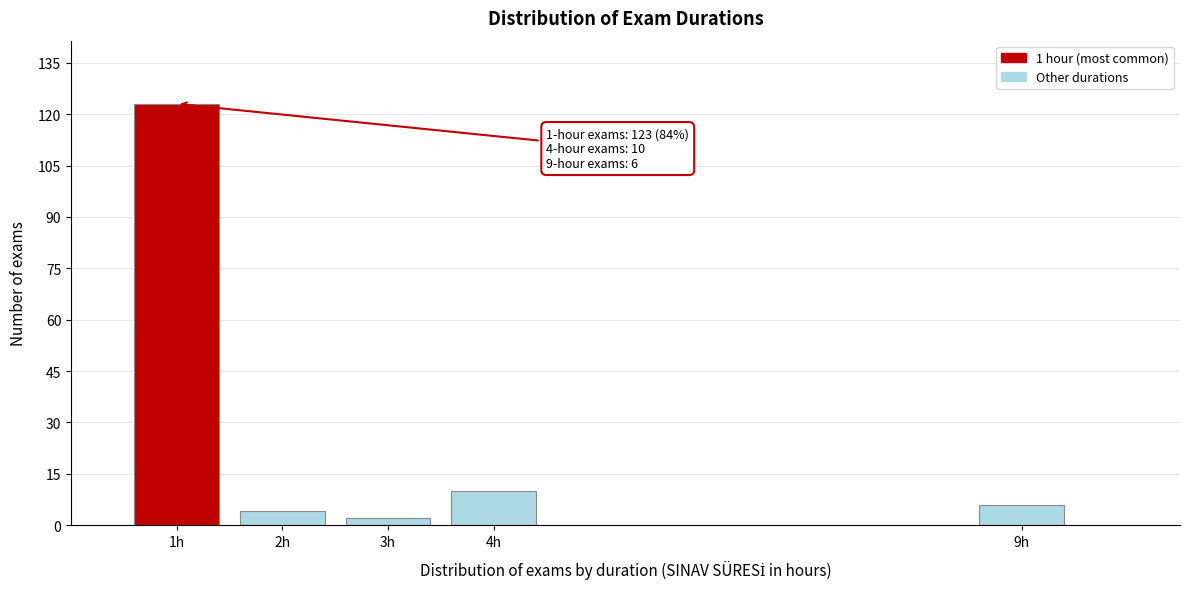

Reading left to right, list all the values displayed in this chart.

1h=123	2h=4	3h=2	4h=10	9h=6